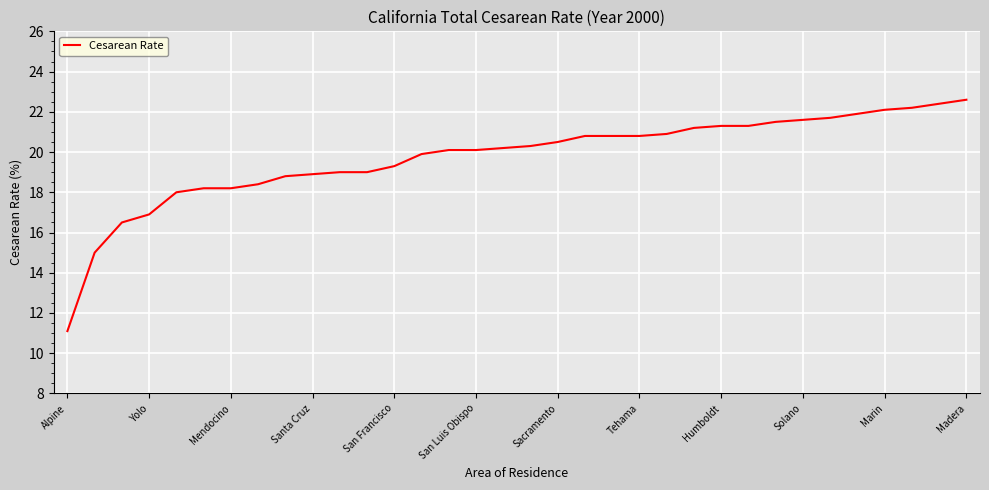

What is the smallest value displayed?

11.1